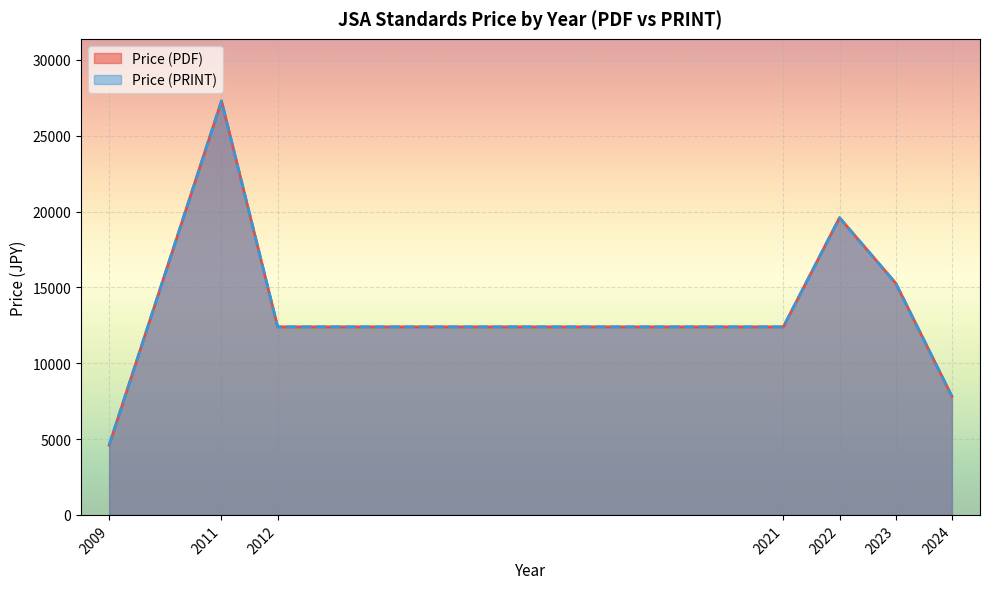

Does the chart display data point markers on the line(s)?

No